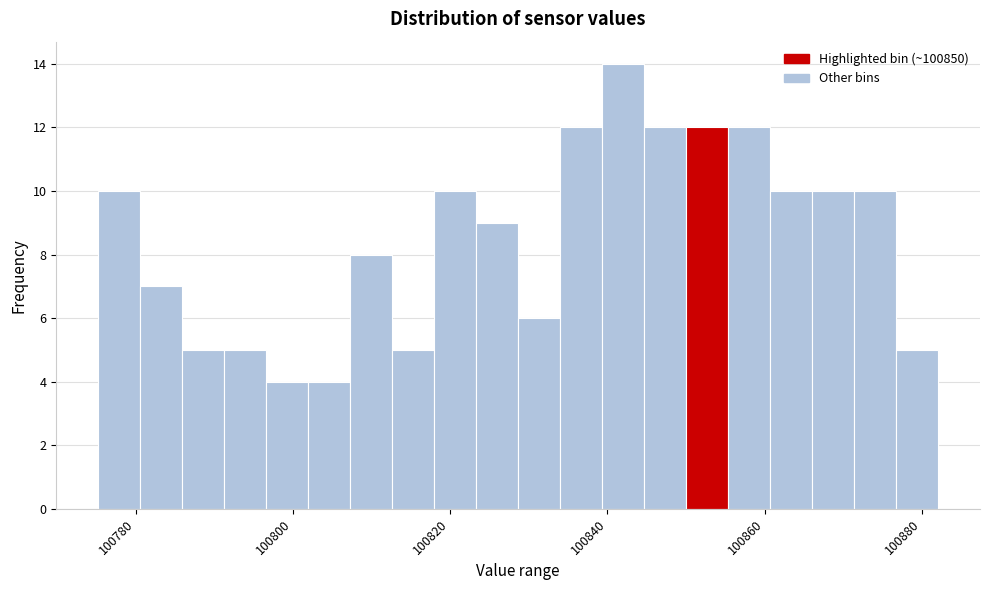

Read against the x-axis, roughly where is the centre of the tallest bar?

100842